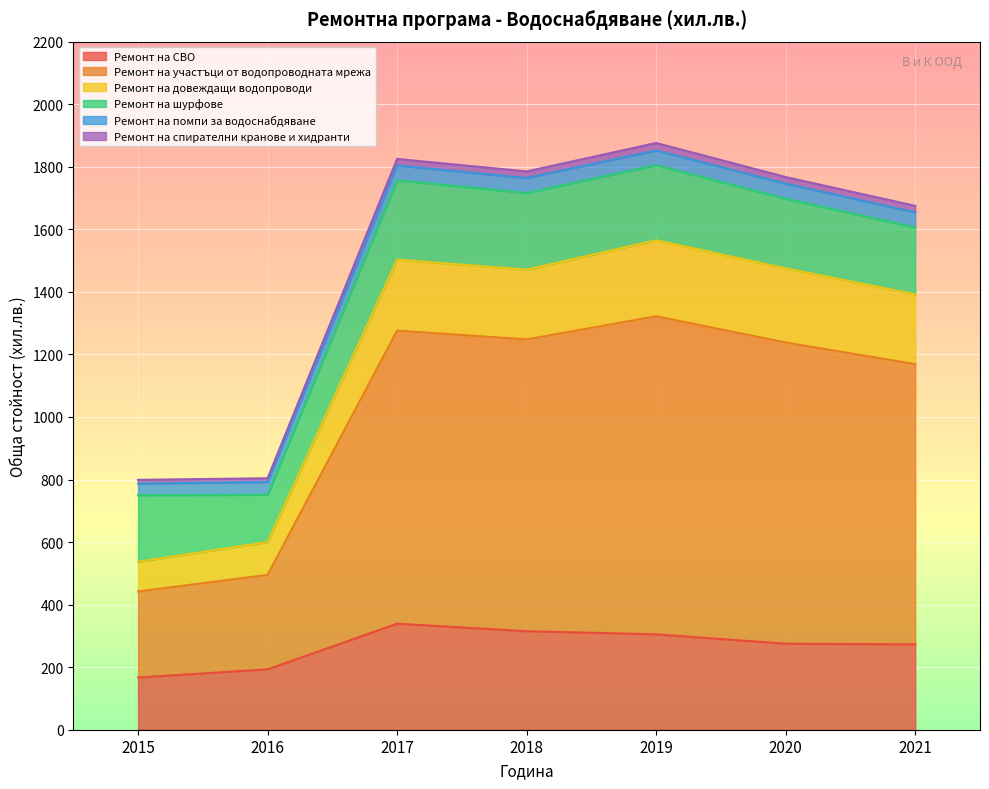

Is it true that Ремонт на СВО equals 305 at 2019?

True